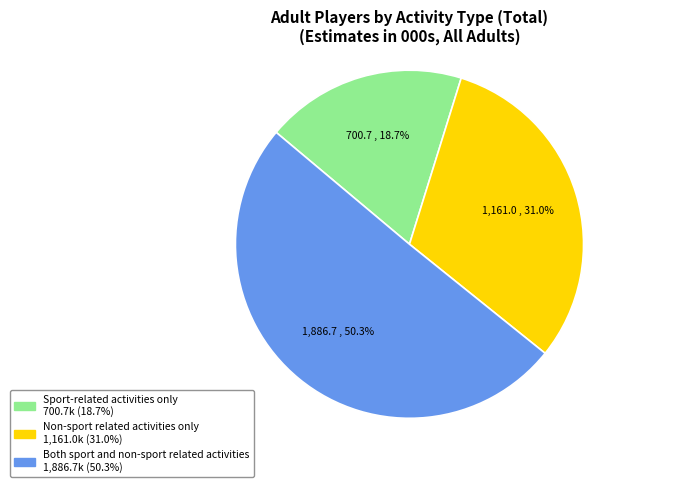

What percentage is the Non-sport related activities only slice, to the nearest percent?

31%